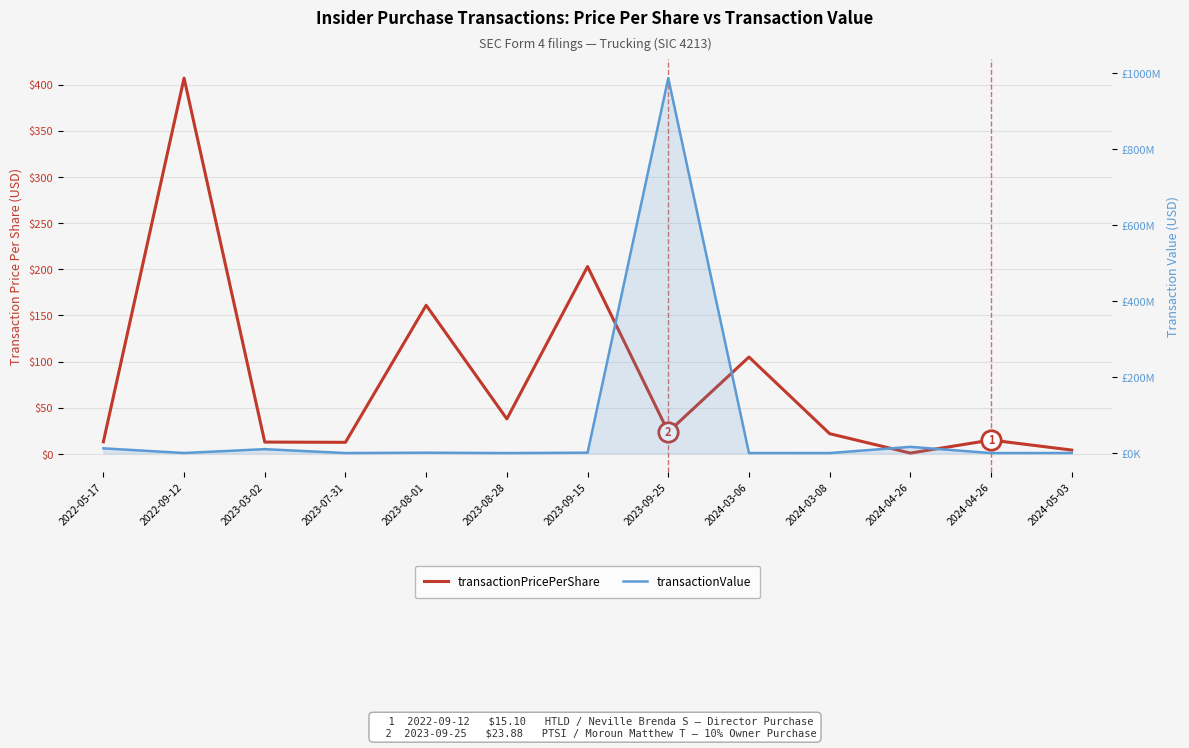

Reading left to right, extract all data points from this chart.

transactionPricePerShare: 2022-05-17=13.2	2022-09-12=407.0	2023-03-02=12.9	2023-07-31=12.6	2023-08-01=161.1	2023-08-28=38.0	2023-09-15=203.0	2023-09-25=23.9	2024-03-06=105.0	2024-03-08=22.0	2024-04-26=1.0	2024-04-26=15.1	2024-05-03=4.3
transactionValue: 2022-05-17=12436261.0	2022-09-12=203500.0	2023-03-02=10304664.0	2023-07-31=75870.0	2023-08-01=998550.0	2023-08-28=3800.0	2023-09-15=1014950.0	2023-09-25=986486529.0	2024-03-06=104980.0	2024-03-08=39600.0	2024-04-26=16352888.0	2024-04-26=22650.0	2024-05-03=246558.0